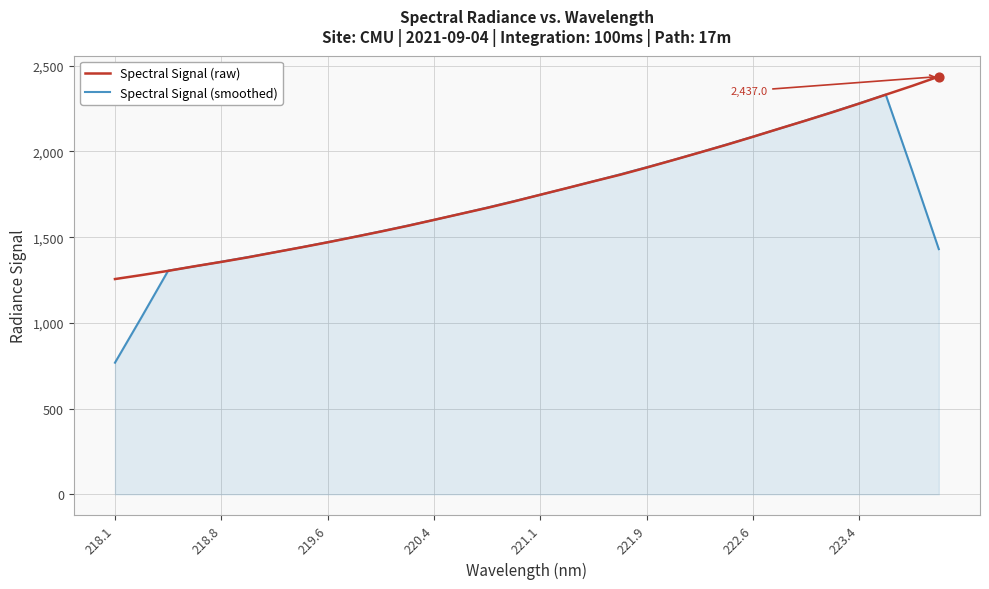

What are all the series names shown in the legend?

Spectral Signal (raw), Spectral Signal (smoothed)